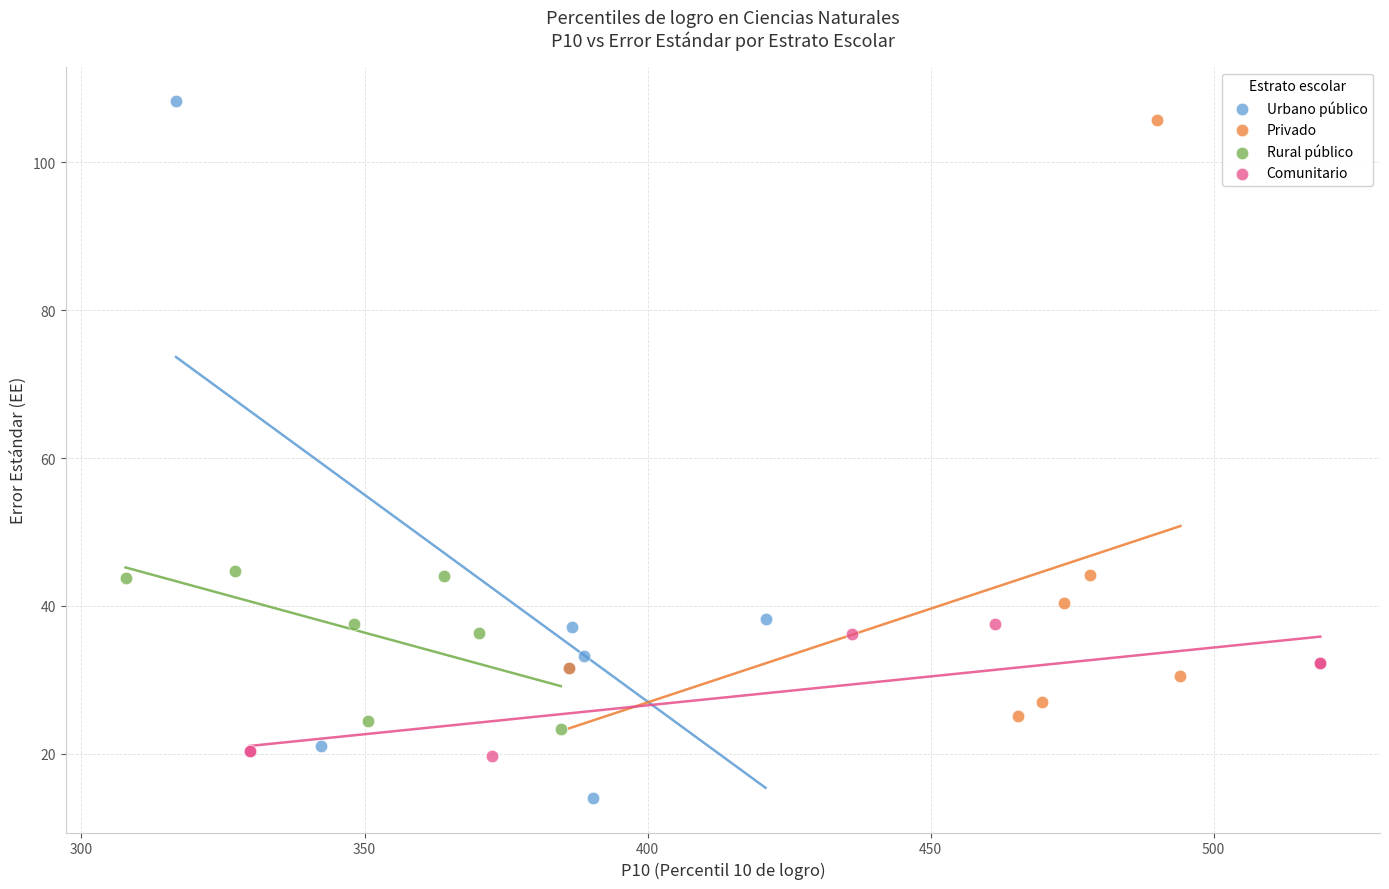

Which series has the largest Y range (max minus min)?

Urbano público